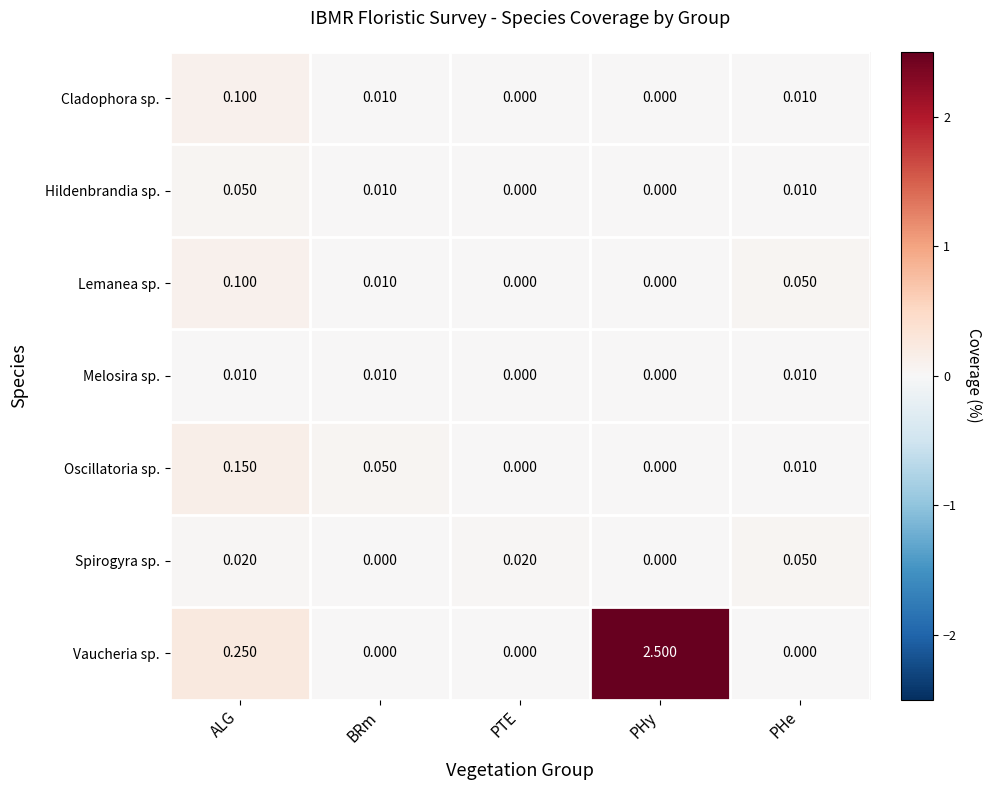

At which category does the chart reach its peak across all series?

PHy